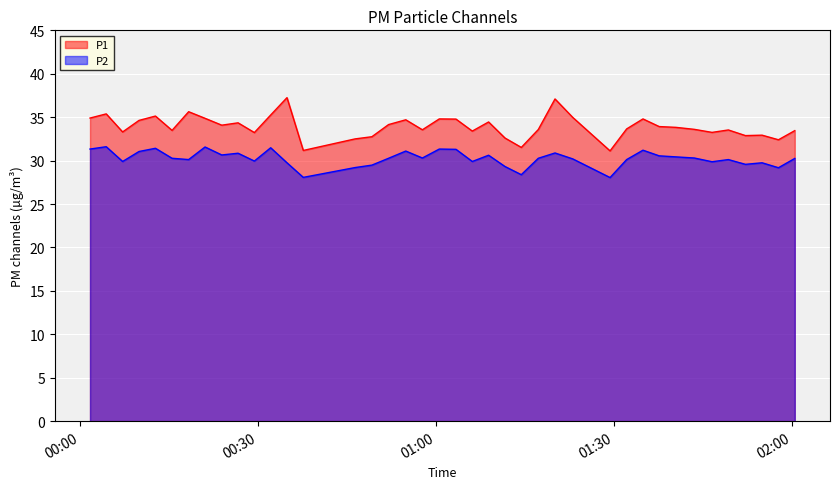

Is it true that P2 equals 29.6 at 2022-08-20T01:52:14?

True